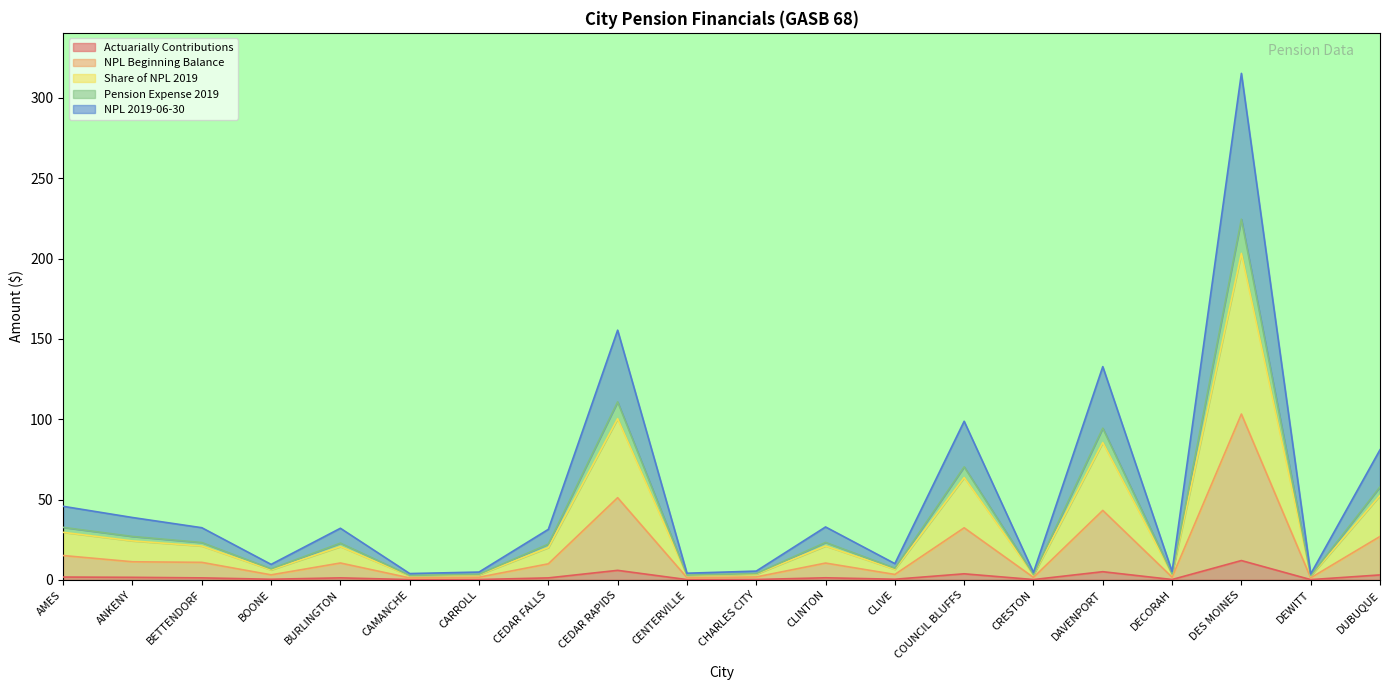

How many data points does each series have?

20